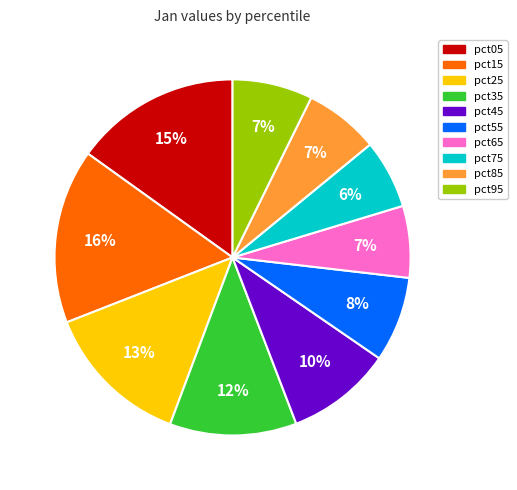

What is the largest slice in the pie chart?

pct15